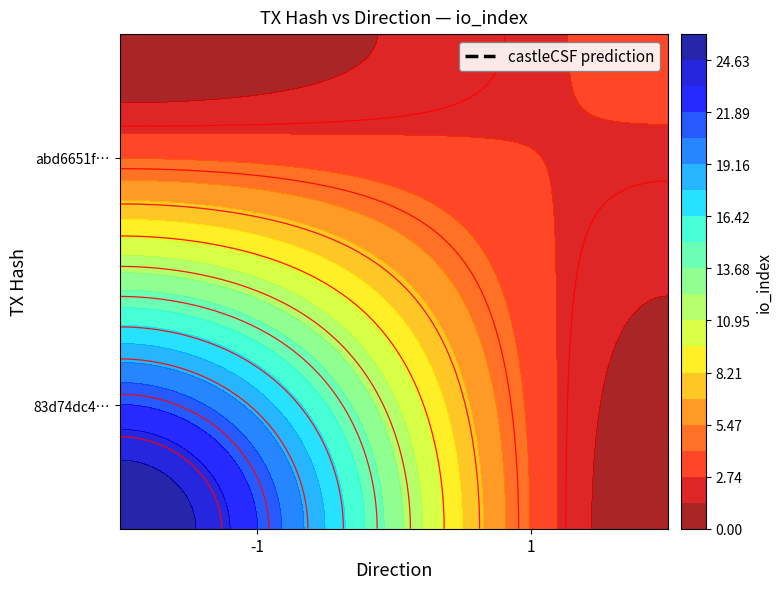

Count the number of categories in the chart.

2